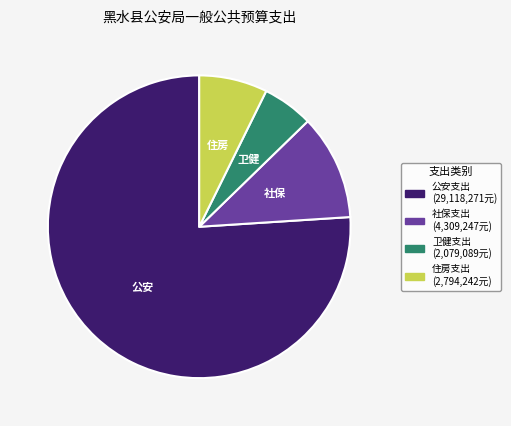

Is there any slice that represents more than half of the pie?

Yes